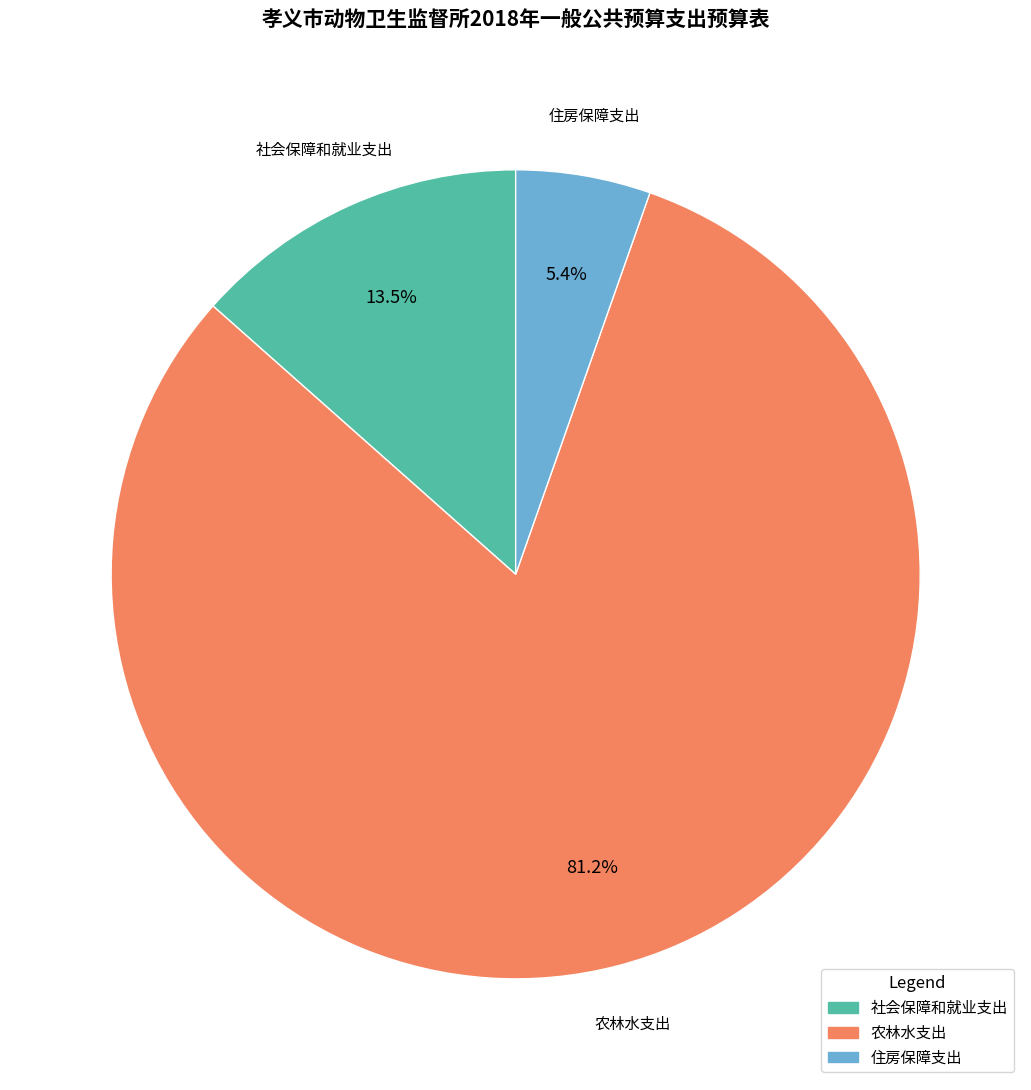

Approximately how many times larger is the value at 农林水支出 compared to 社会保障和就业支出?

6.0